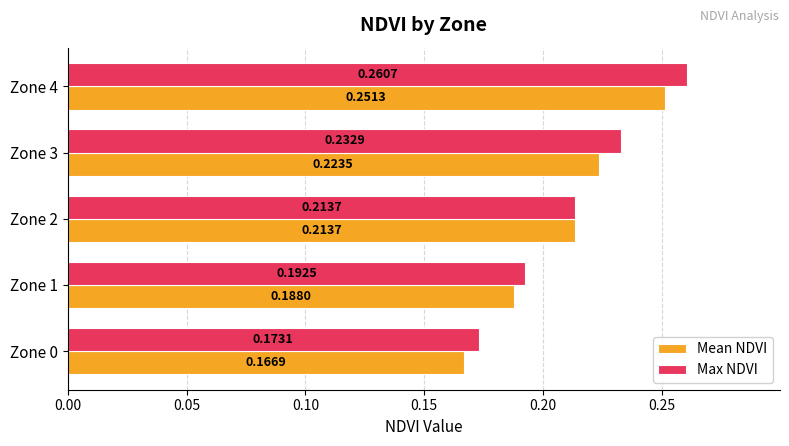

At how many categories does at least one series exceed 0?

5